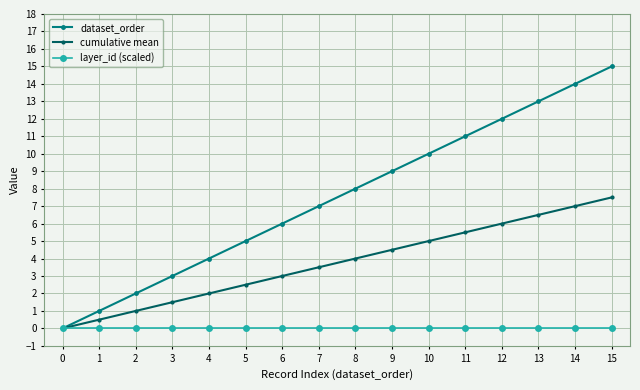

What are all the series names shown in the legend?

dataset_order, cumulative mean, layer_id (scaled)